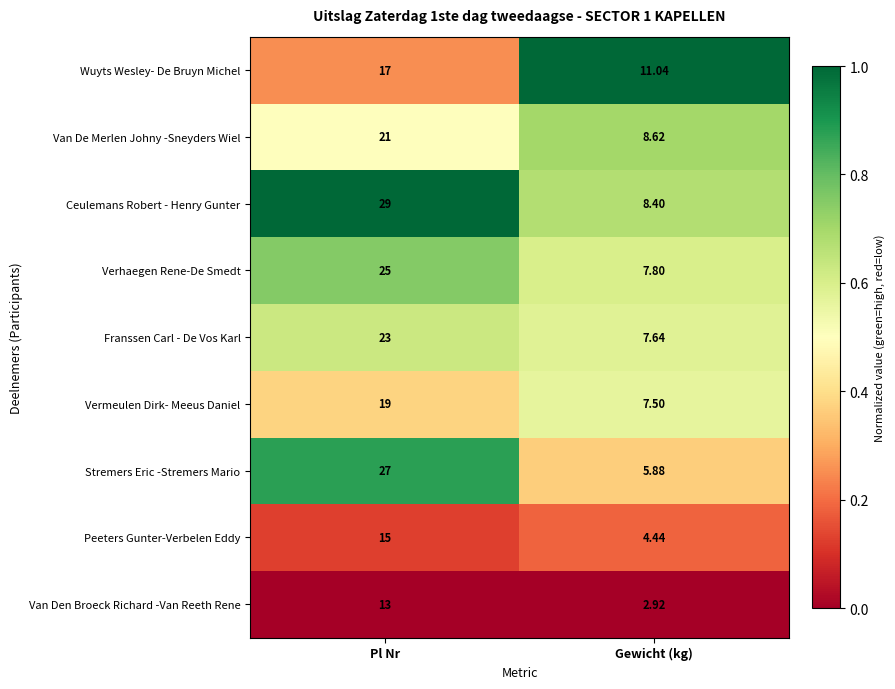

Which series has the largest range (max minus min)?

Stremers Eric -Stremers Mario